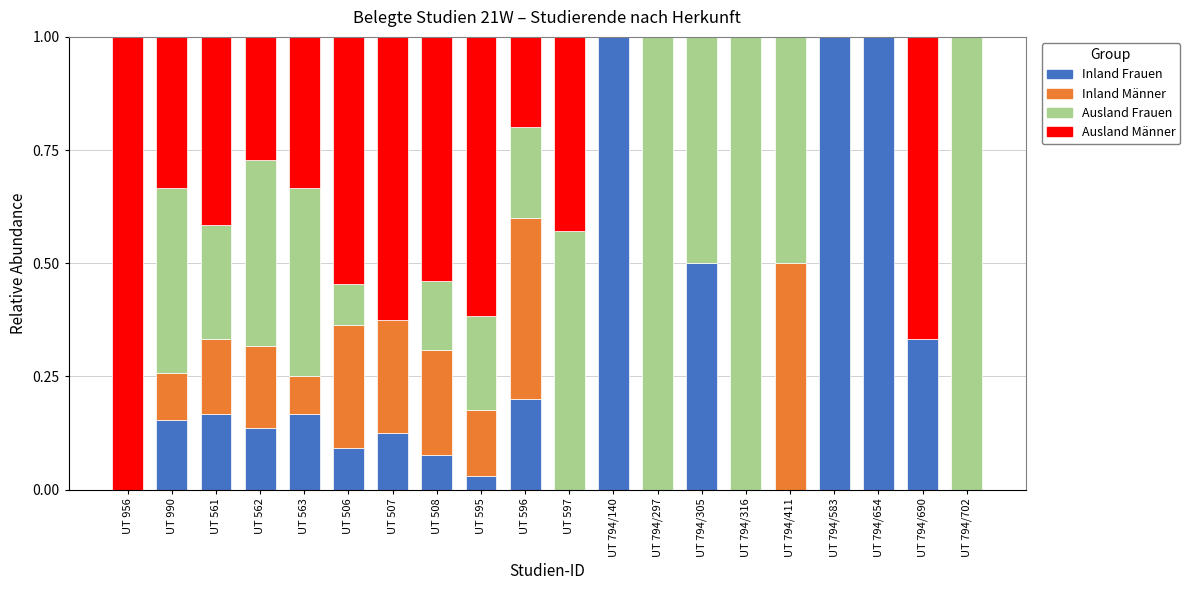

What is the total value across all series at UT 794/654?

1.0